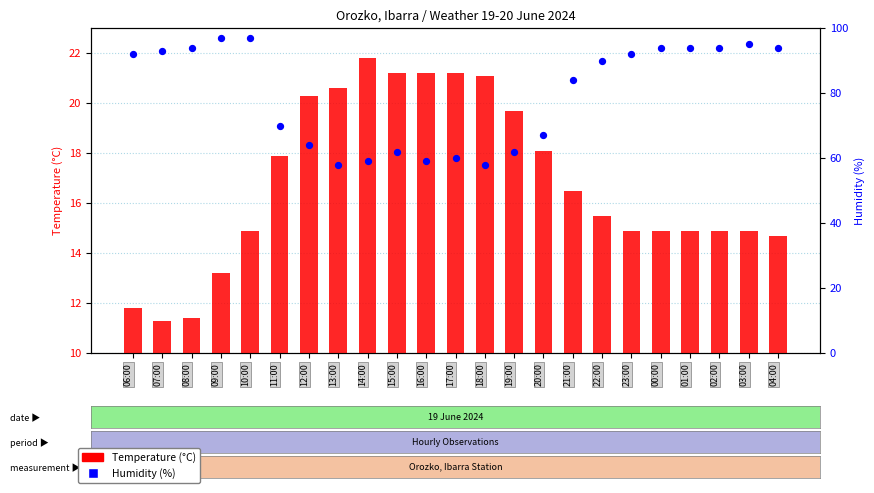

Is the value of Humidity (%) at 16:00 greater than the value of Temperature (°C) at 18:00?

Yes